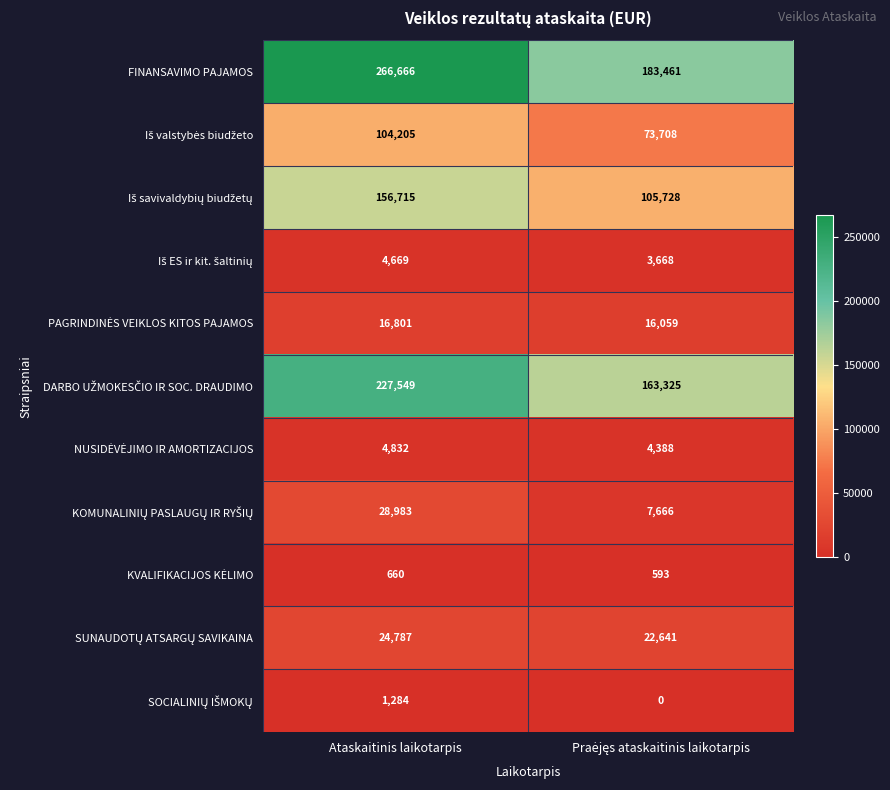

Which series has the largest total across all categories?

FINANSAVIMO PAJAMOS